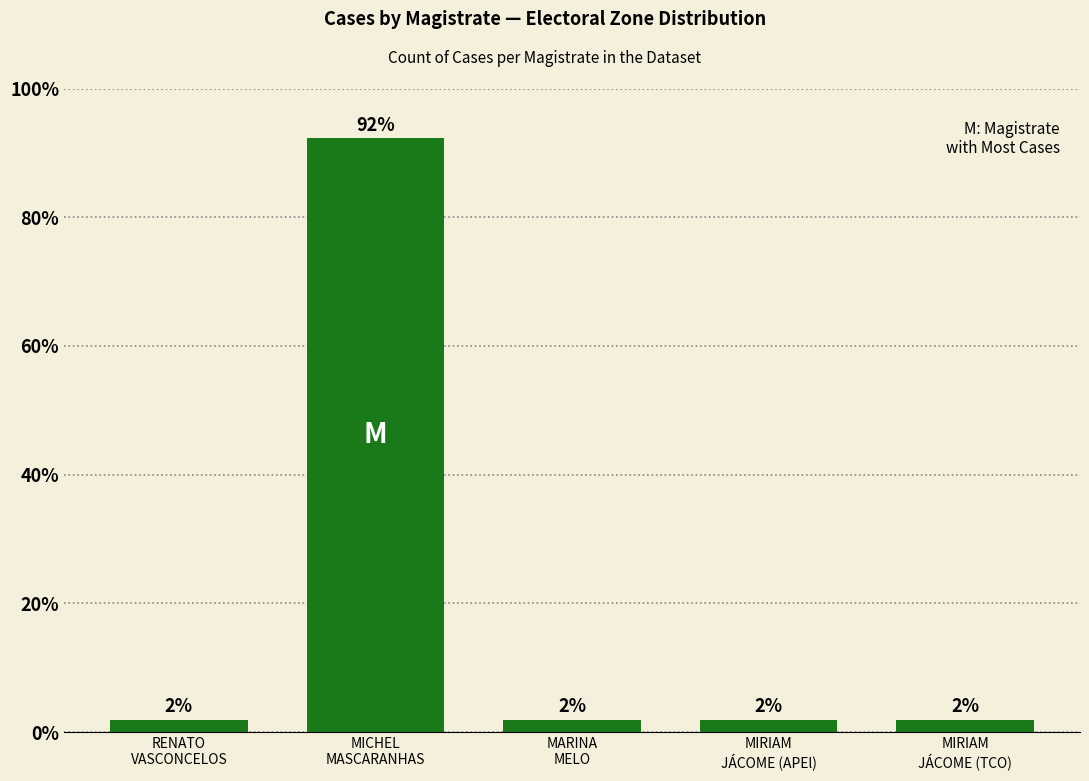

What position from the left is MIRIAM
JÁCOME (TCO)?

5